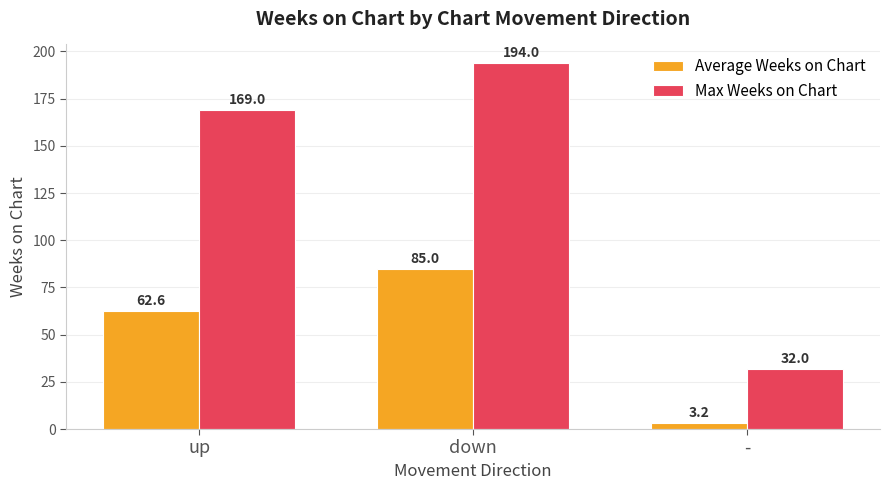

What is the label of the 2nd bar from the right?

down